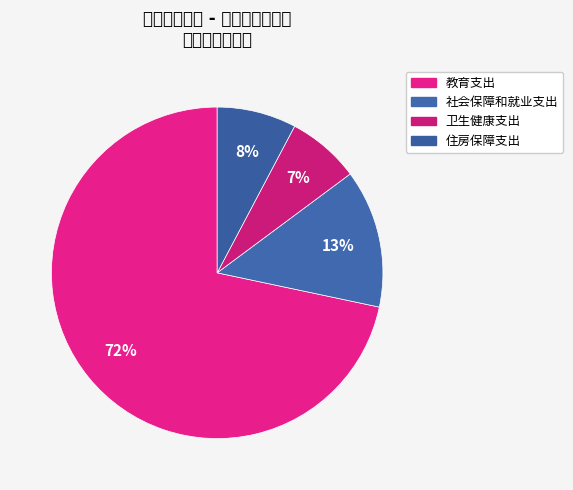

Rank the categories by value from highest to lowest.

教育支出, 社会保障和就业支出, 住房保障支出, 卫生健康支出